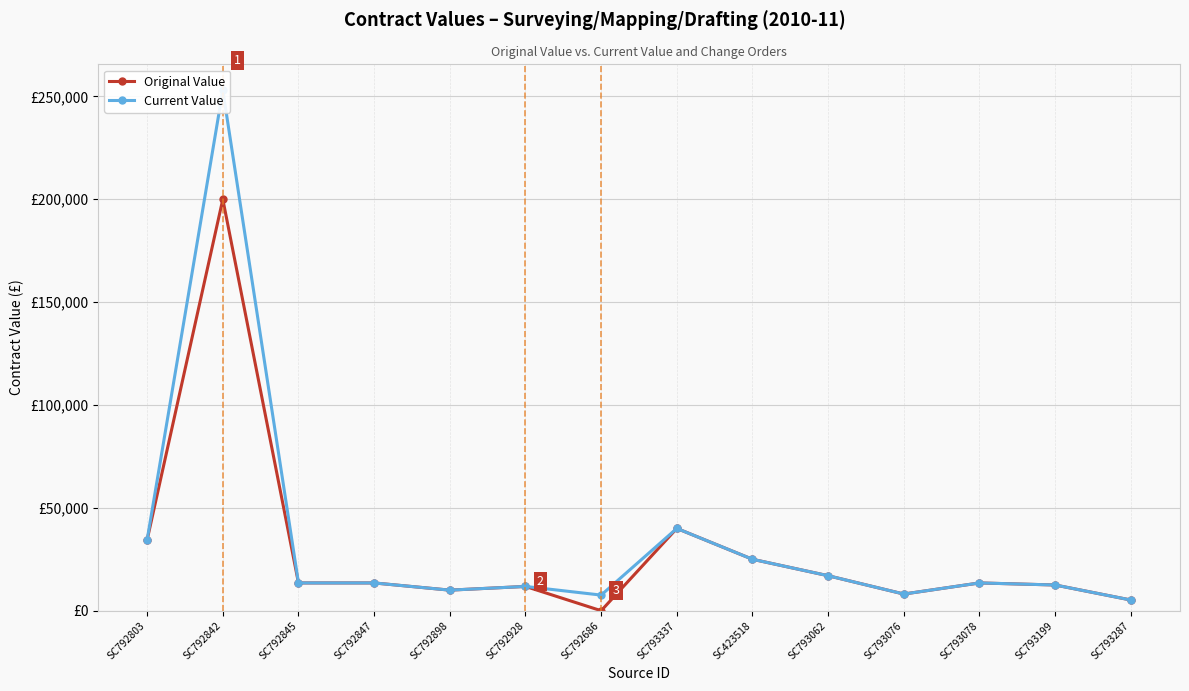

Reading left to right, extract all data points from this chart.

original_value: SC792803=34480.0	SC792842=200000.0	SC792845=13500.0	SC792847=13500.0	SC792898=10000.0	SC792928=11800.0	SC792686=0.0	SC793337=40000.0	SC423518=25000.0	SC793062=17010.0	SC793076=8100.0	SC793078=13500.0	SC793199=12500.0	SC793287=5200.0
current_value: SC792803=34480.0	SC792842=252970.9	SC792845=13500.0	SC792847=13500.0	SC792898=10000.0	SC792928=11800.0	SC792686=7590.0	SC793337=40000.0	SC423518=25000.0	SC793062=17010.0	SC793076=8100.0	SC793078=13500.0	SC793199=12500.0	SC793287=5200.0